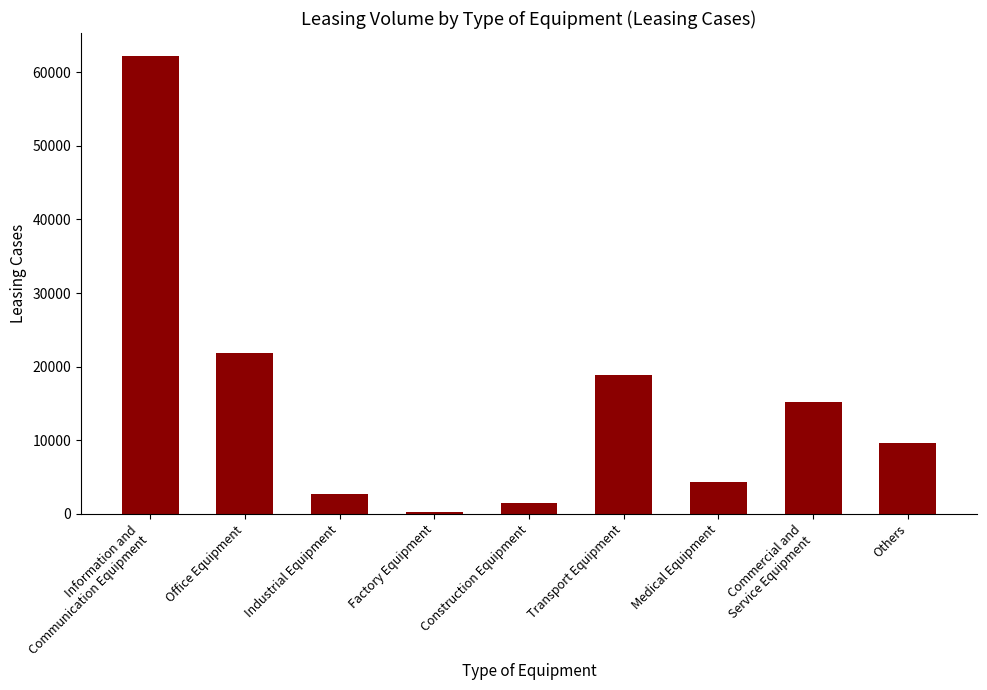

True or false: the data shows 21847 at Office Equipment.

True